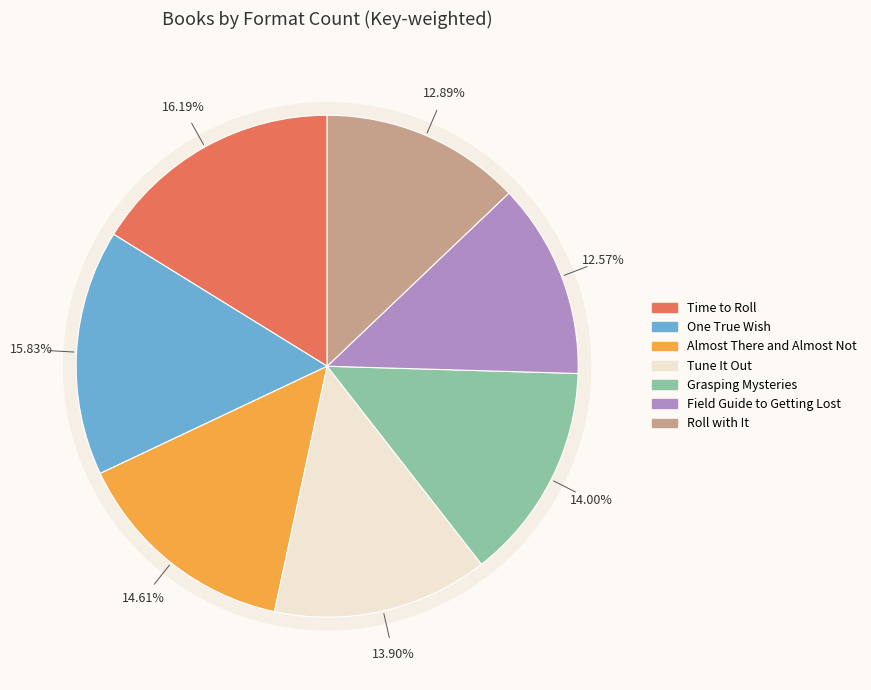

How much of the chart is everything except Field Guide to Getting Lost?

87.4%